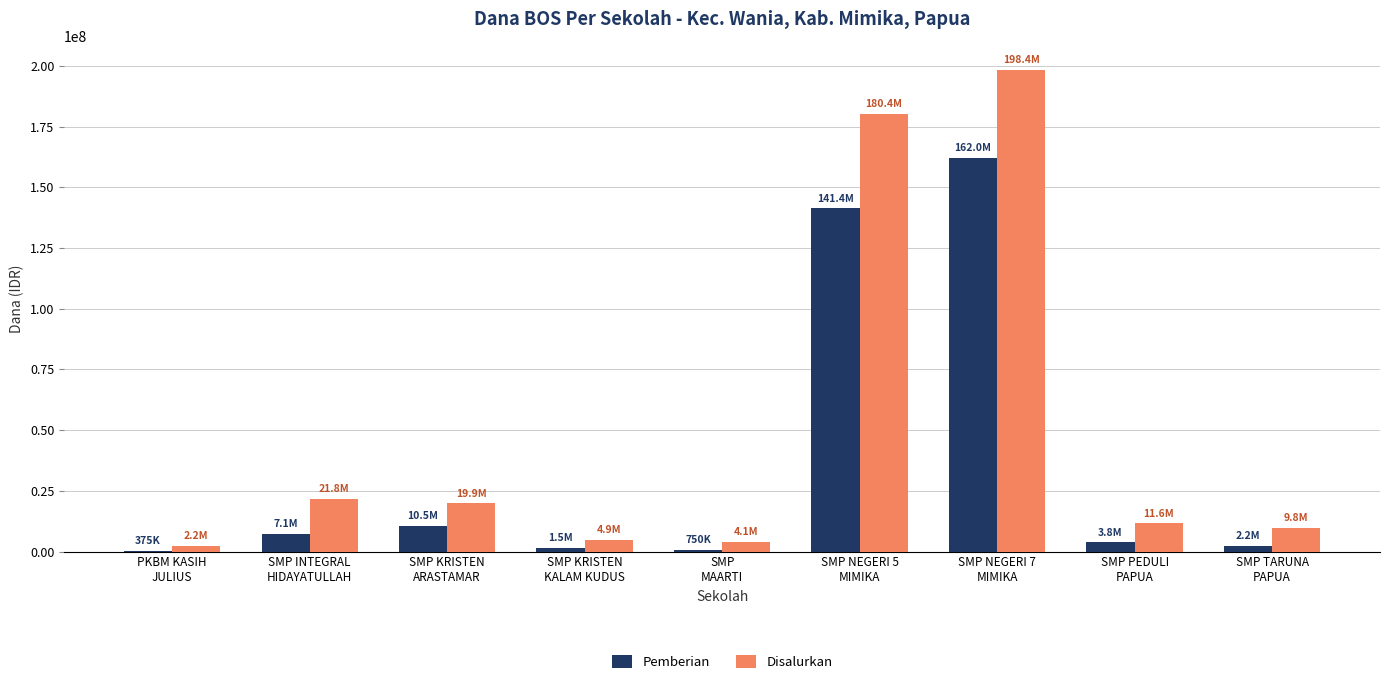

What is the spread (max minus min) of values at SMP INTEGRAL
HIDAYATULLAH?

14625000